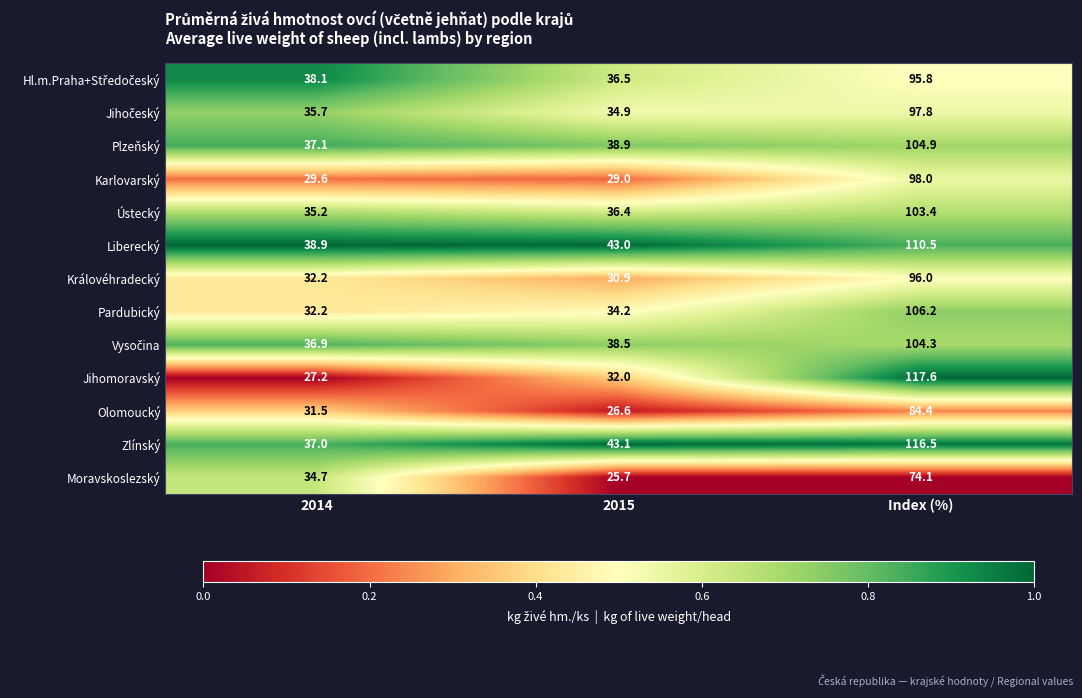

At which category does the chart reach its minimum across all series?

2015